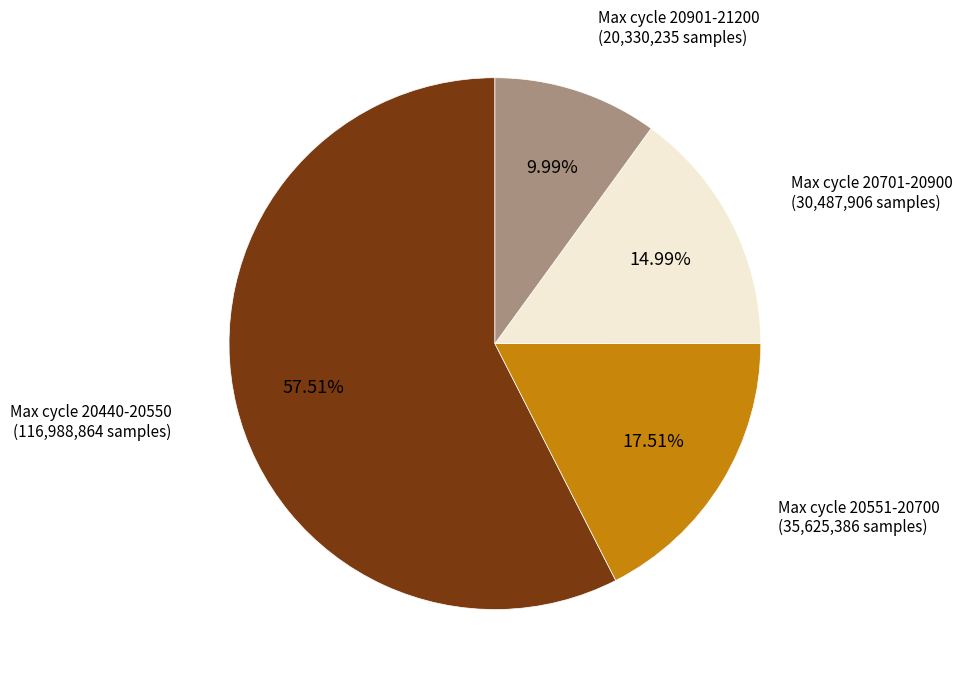

Does any single category account for the majority?

Yes